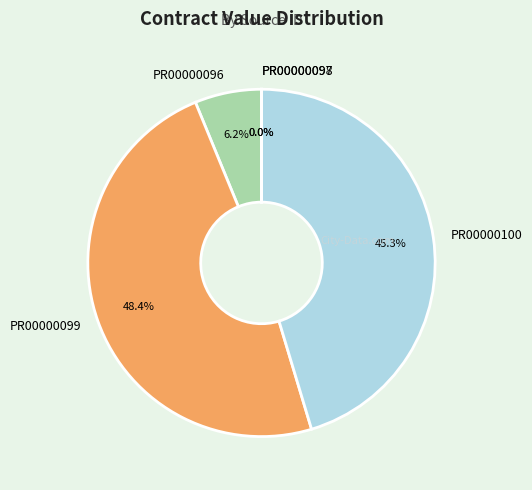

Is there any slice that represents more than half of the pie?

No